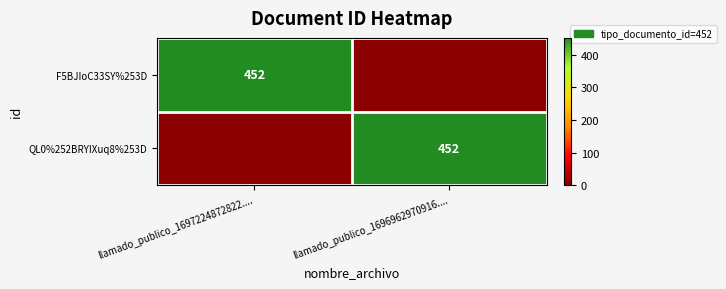

True or false: QL0%252BRYIXuq8%253D has a value of 452 at llamado_publico_1696962970916.....

True